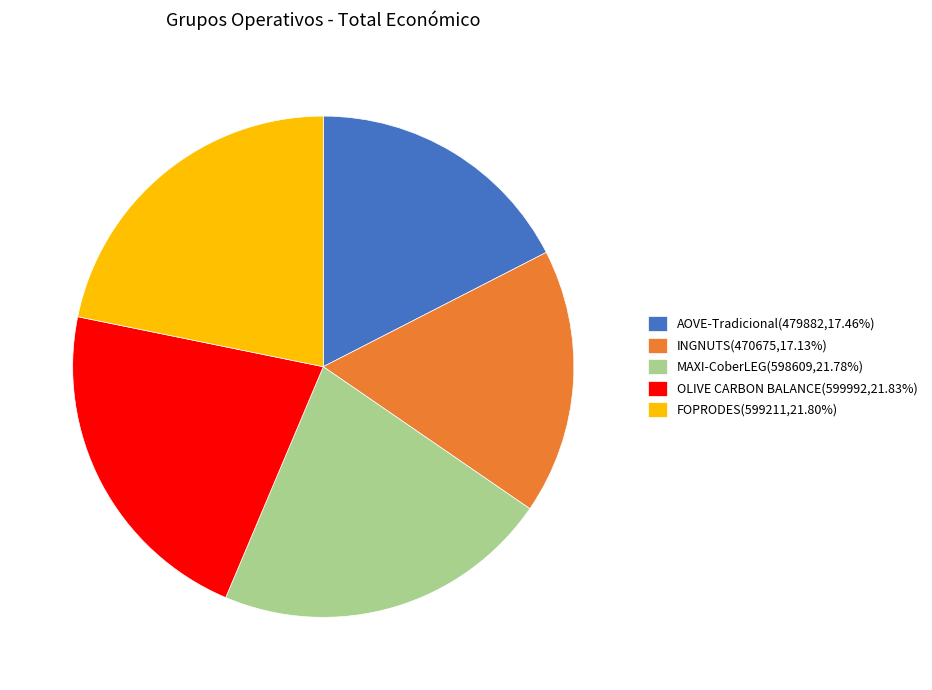

Approximately how many times larger is the value at FOPRODES(599211,21.80%) compared to AOVE-Tradicional(479882,17.46%)?

1.2